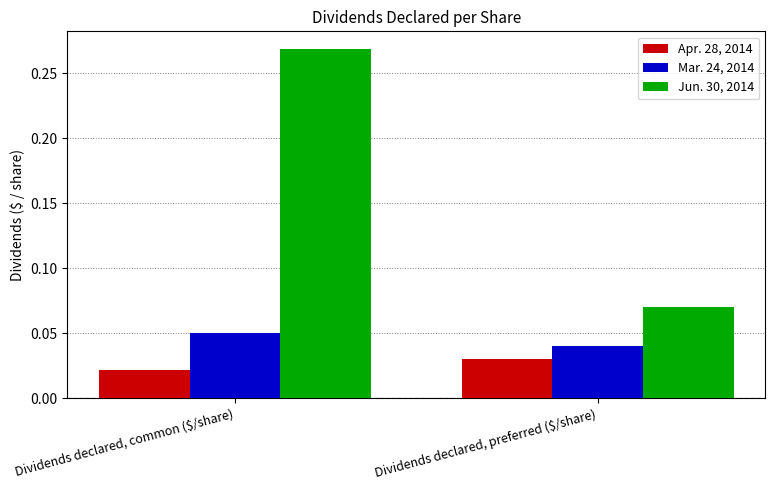

What are all the series names shown in the legend?

Apr. 28, 2014, Mar. 24, 2014, Jun. 30, 2014